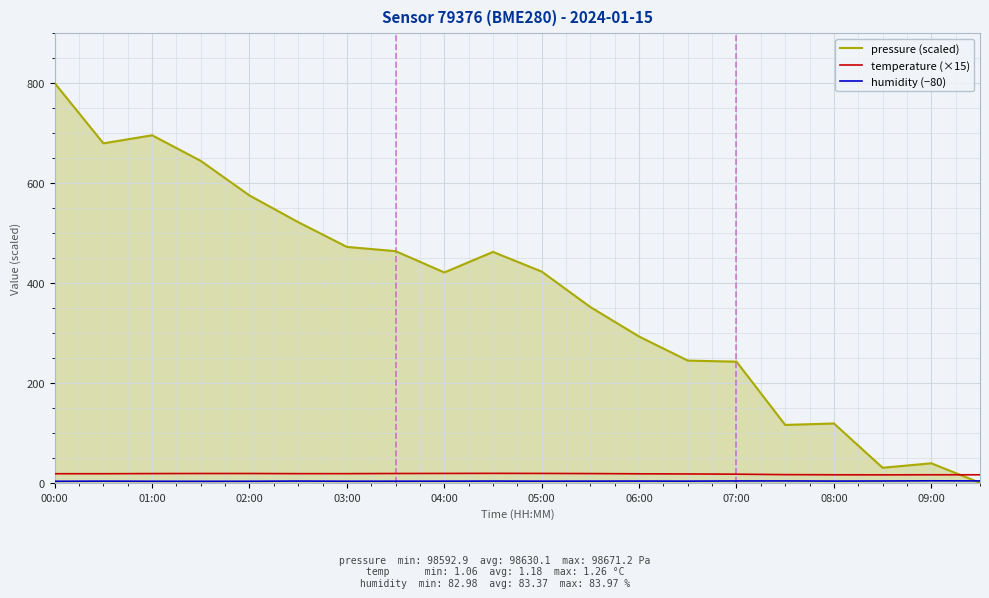

Which series has the largest total across all categories?

pressure (scaled)